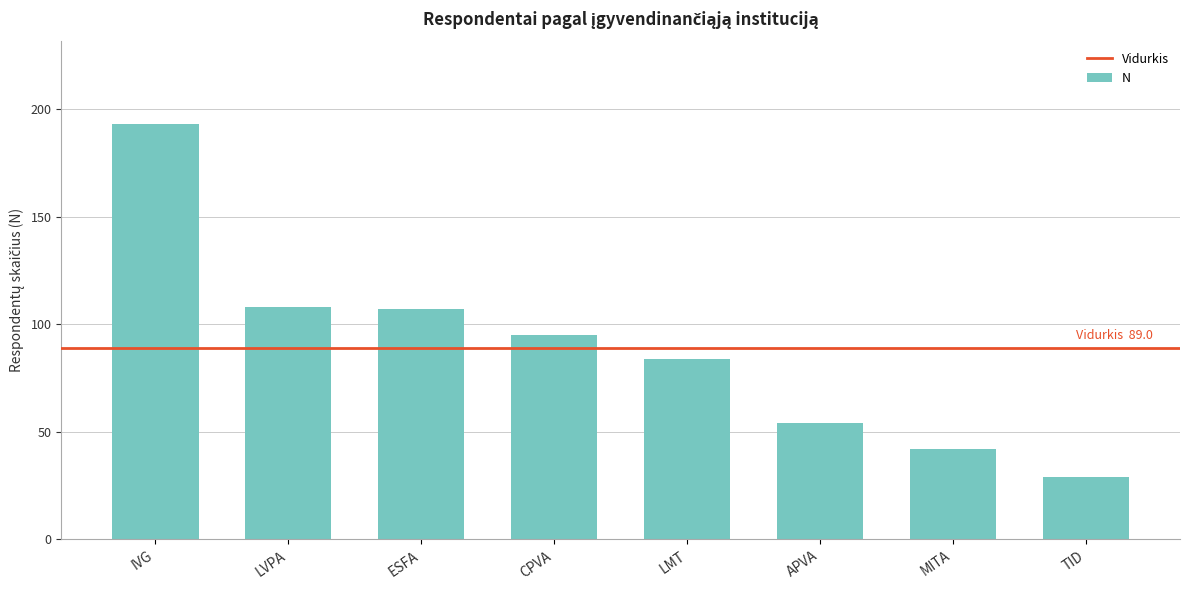

What is the minimum value shown in the chart?

29